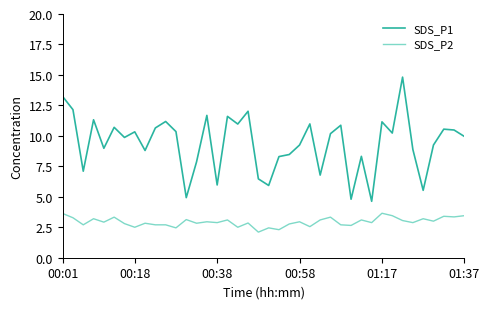

Does the chart display data point markers on the line(s)?

No